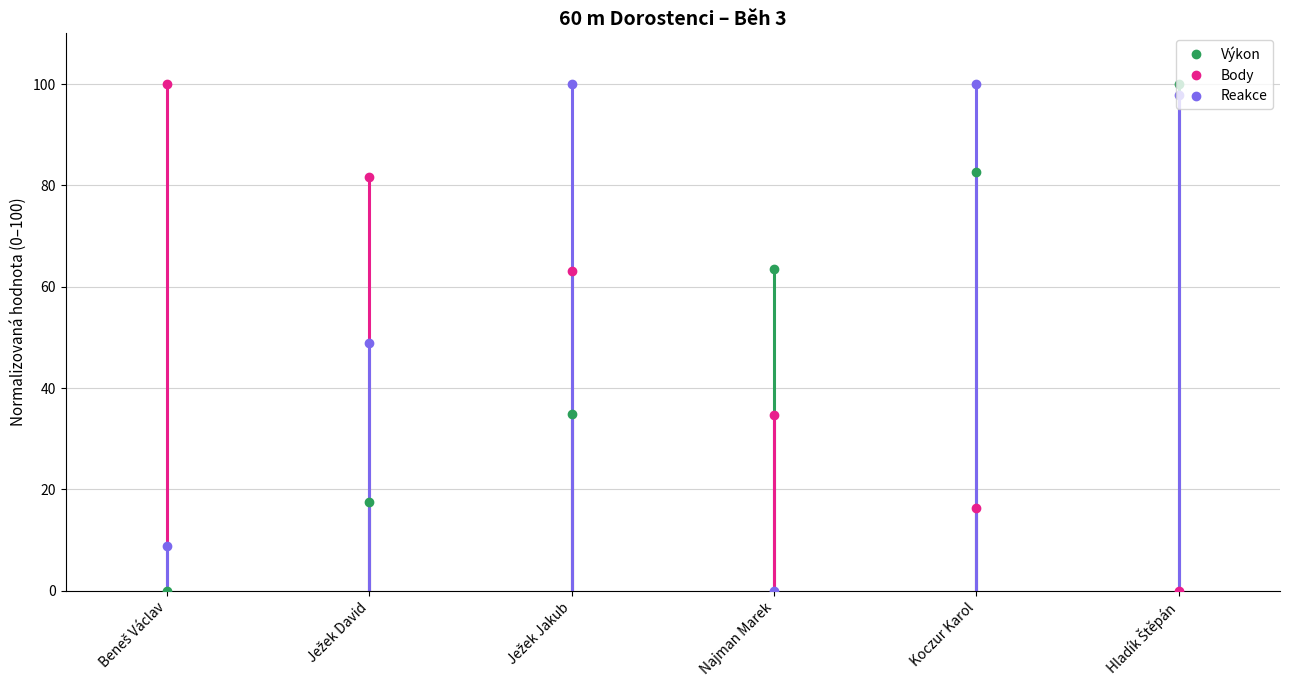

True or false: Body has more than 0 points higher than both neighbors.

False